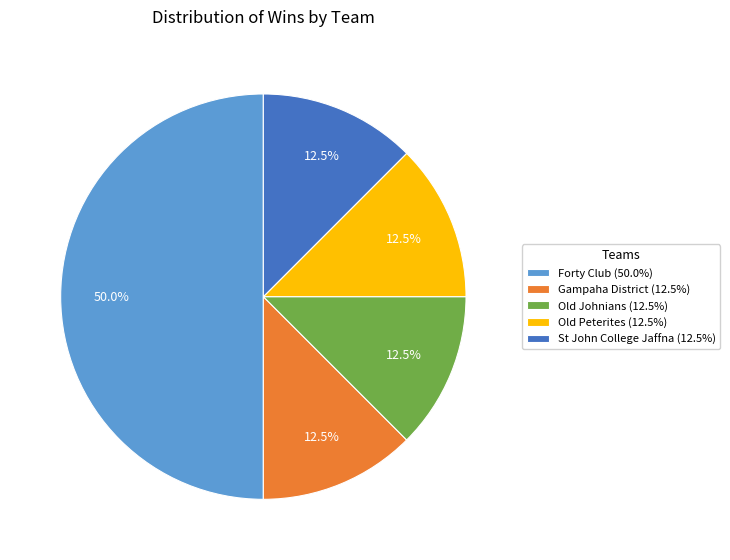

Does St John College Jaffna (12.5%) account for over 50% of the chart?

No